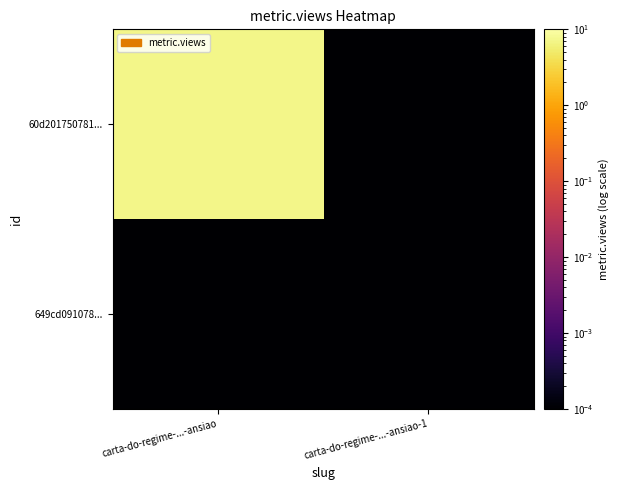

At which category is the sum across all series the highest?

carta-do-regime-...-ansiao